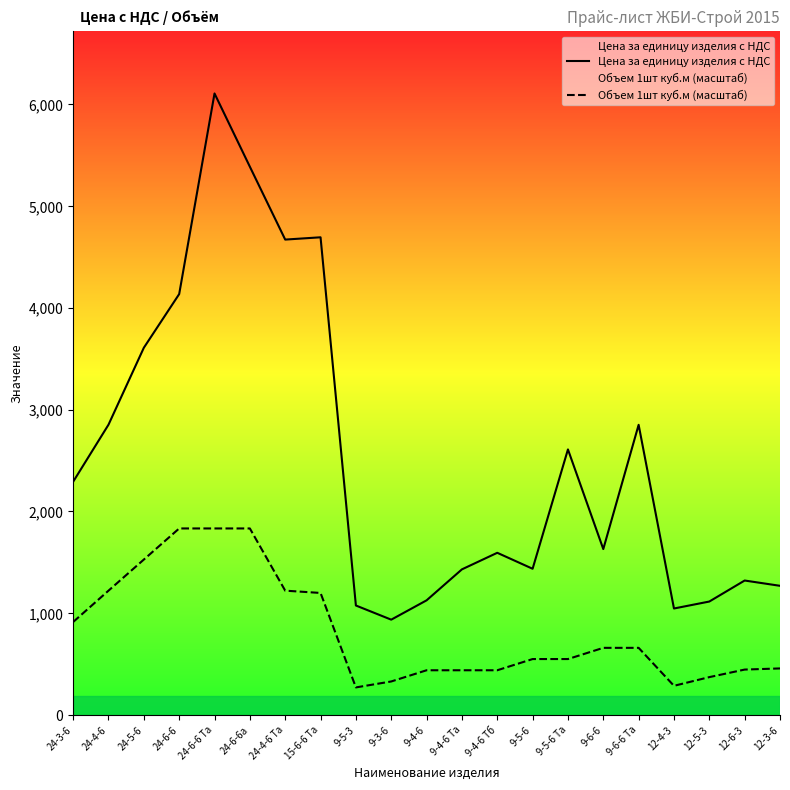

The value of Цена за единицу изделия с НДС at 12-4-3 is 1045.5. True or false?

True